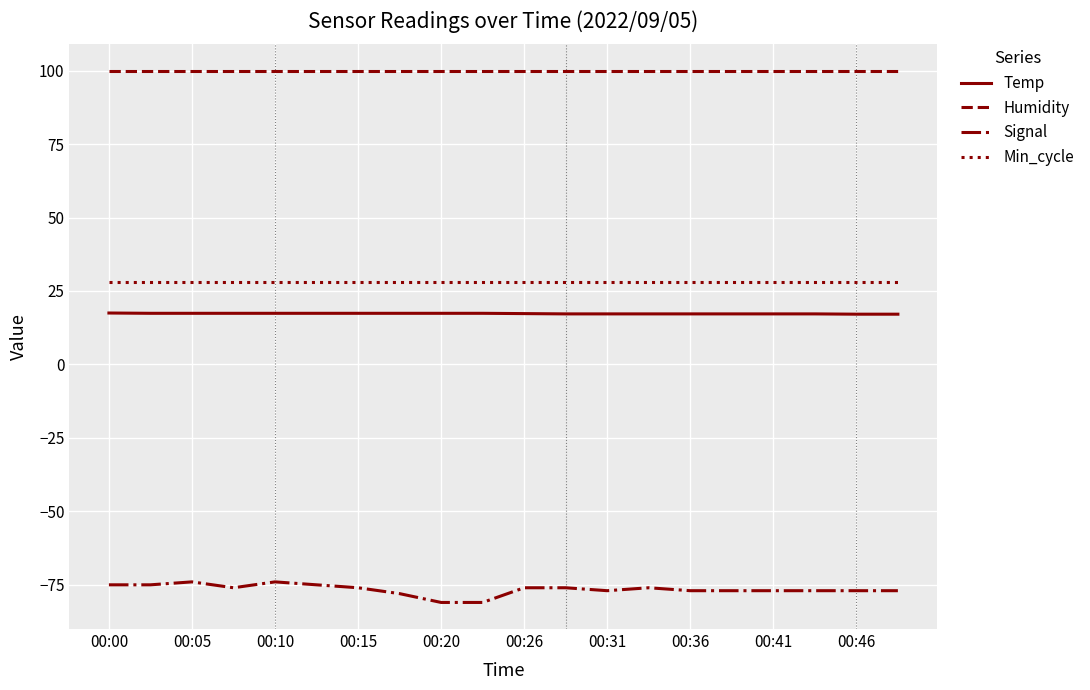

List the series in order of their peak value, highest first.

Humidity, Min_cycle, Temp, Signal